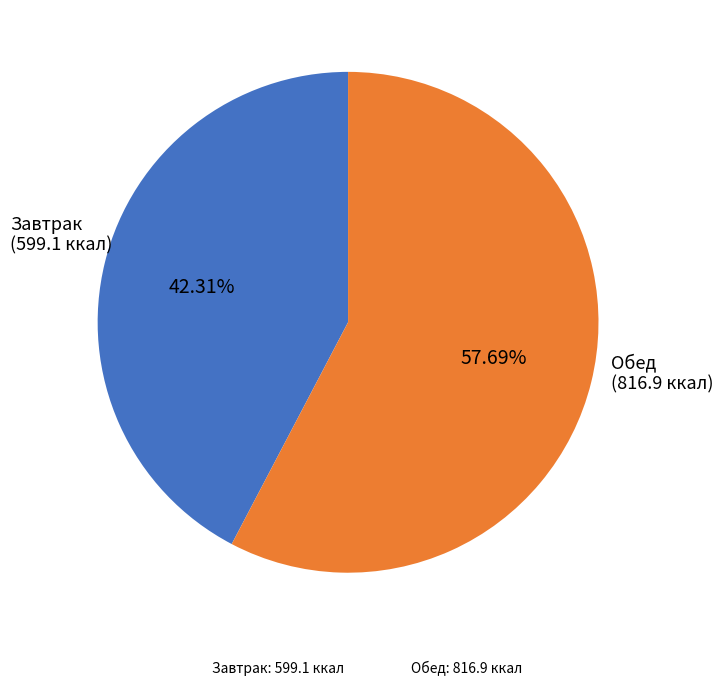

Does any single category account for the majority?

Yes